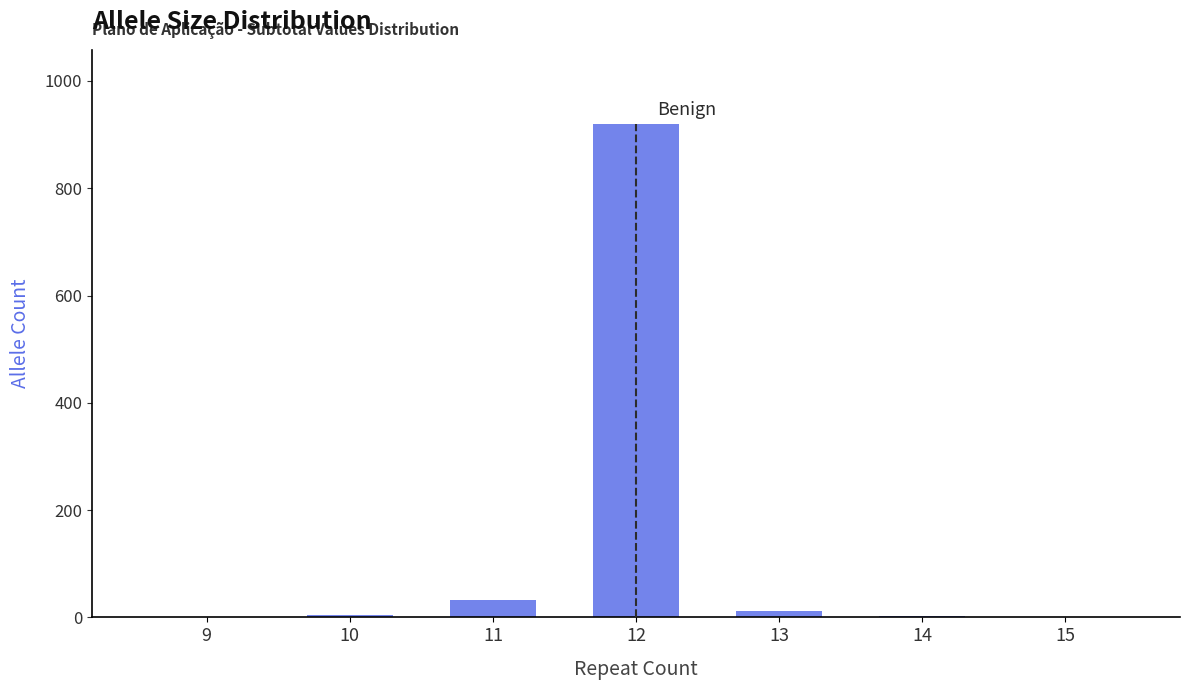

What is the greatest value displayed?

920